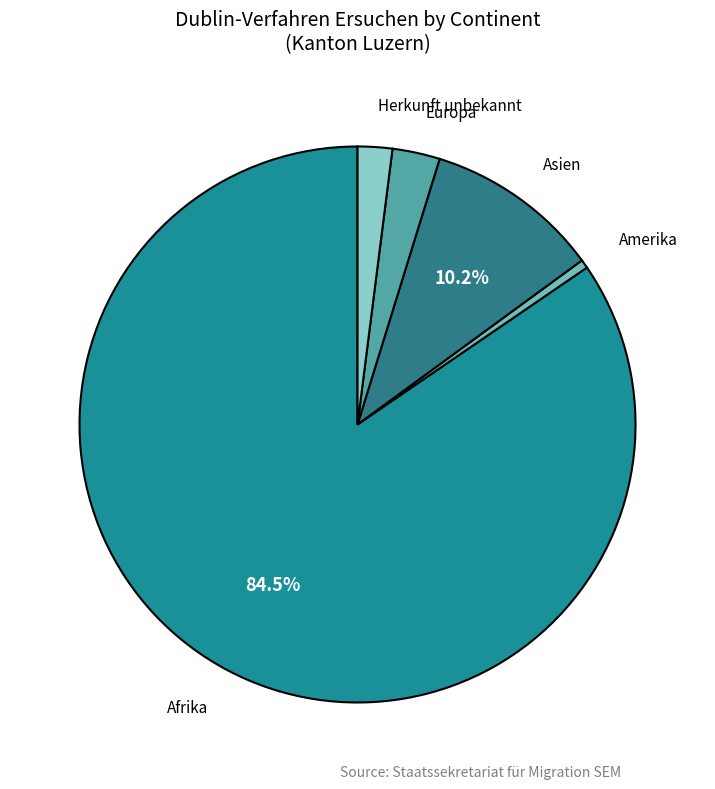

What is the majority slice?

Afrika